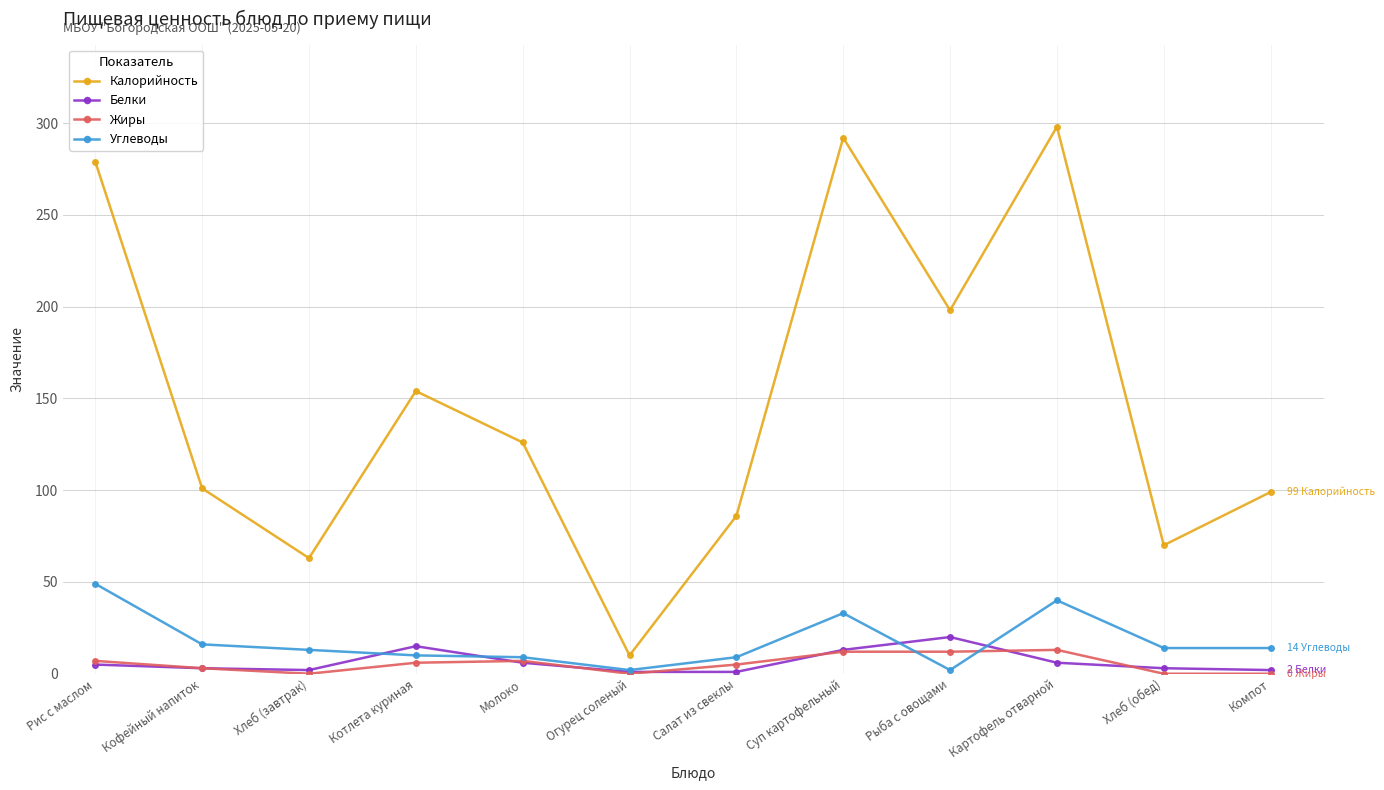

True or false: Калорийность and Углеводы cross at least once.

False